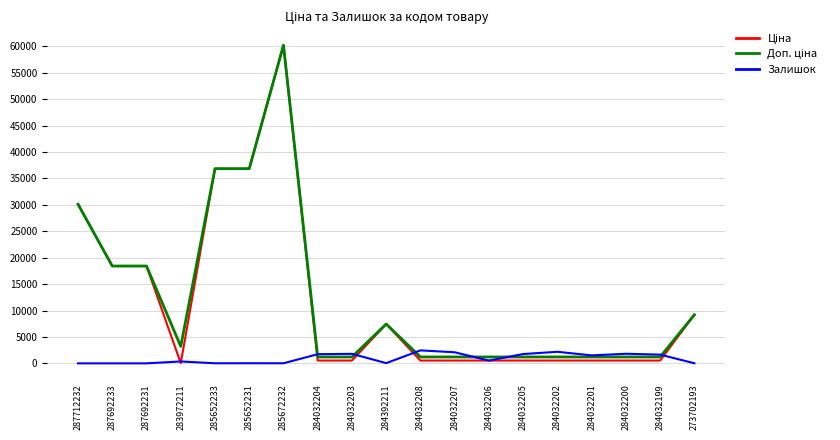

At which category is the sum across all series the highest?

285672232